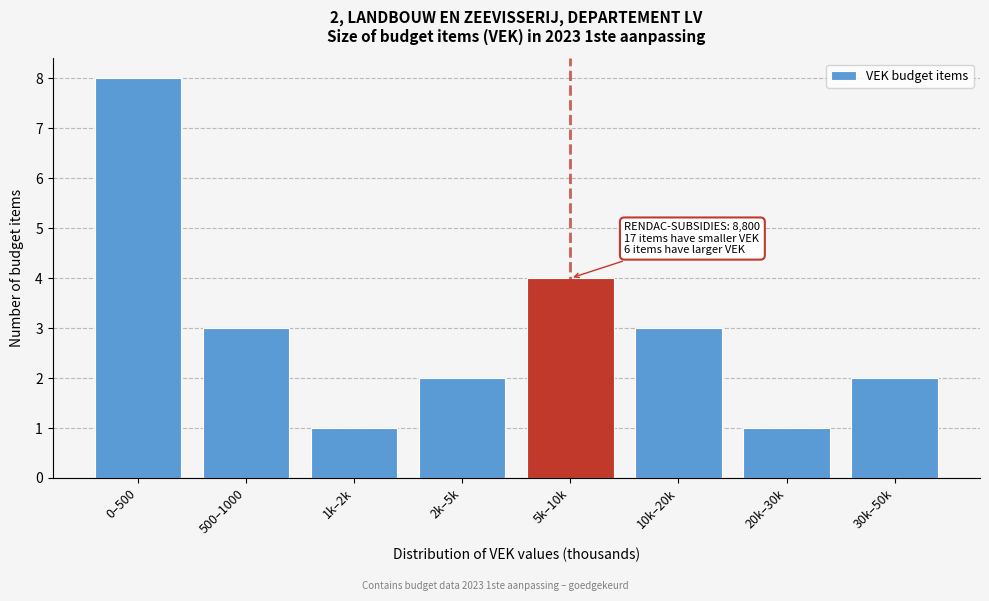

Reading left to right, extract all data points from this chart.

0–500=8	500–1000=3	1k–2k=1	2k–5k=2	5k–10k=4	10k–20k=3	20k–30k=1	30k–50k=2